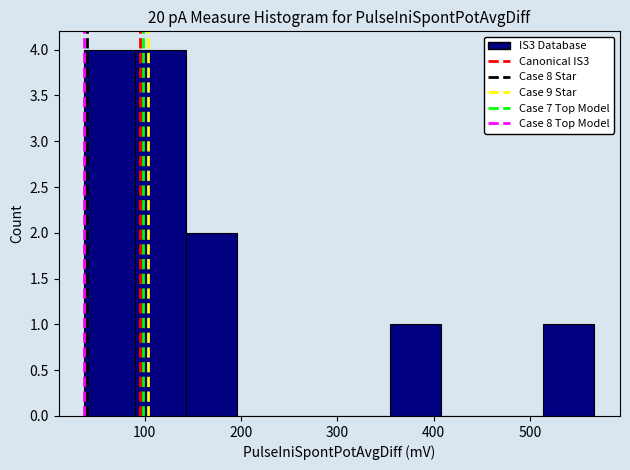

What is the height of the bar covering 514 to 567 on the x-axis? Neither the bar edges nor the heights are printed on the chart, so give them approximately, as read against the axes.

1